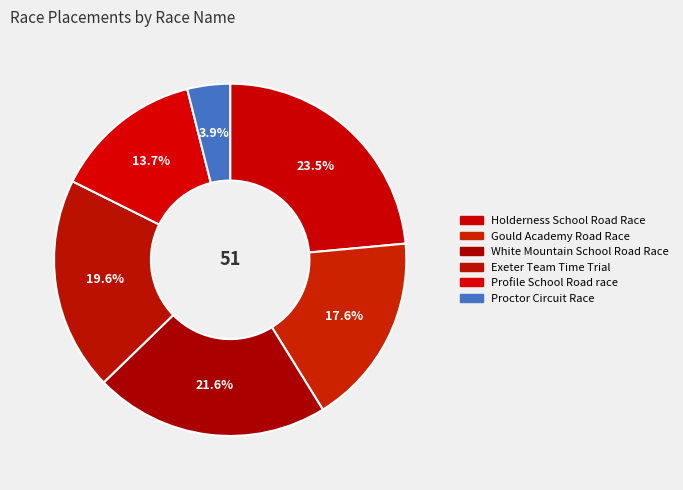

How many slices are in this pie chart?

6